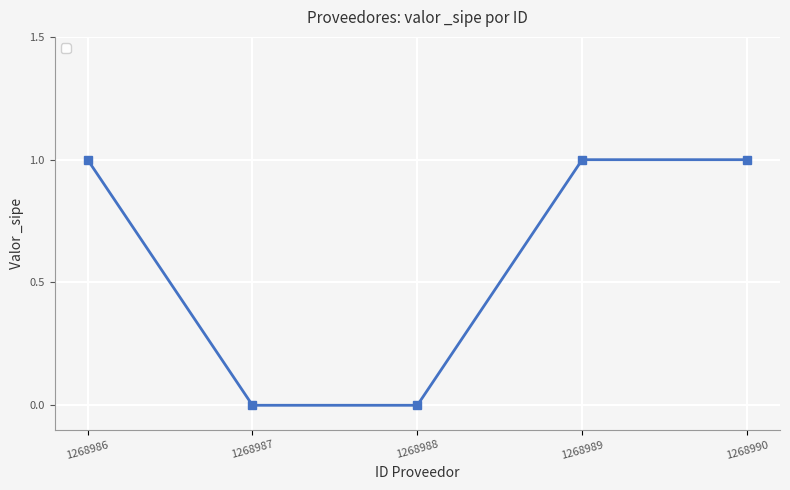

Between 1268990 and 1268988, which is larger?

1268990